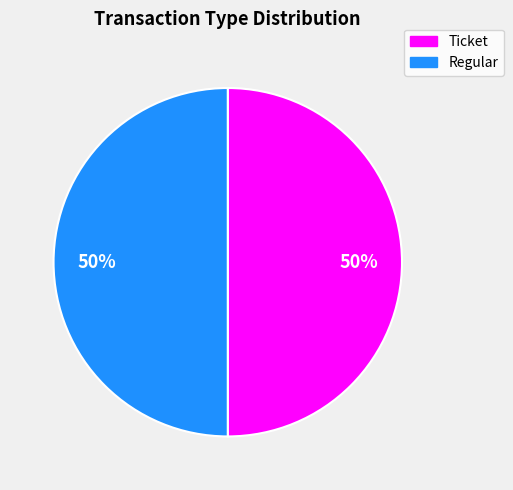

To the nearest percent, what is the combined percentage of Ticket and Regular?

100%